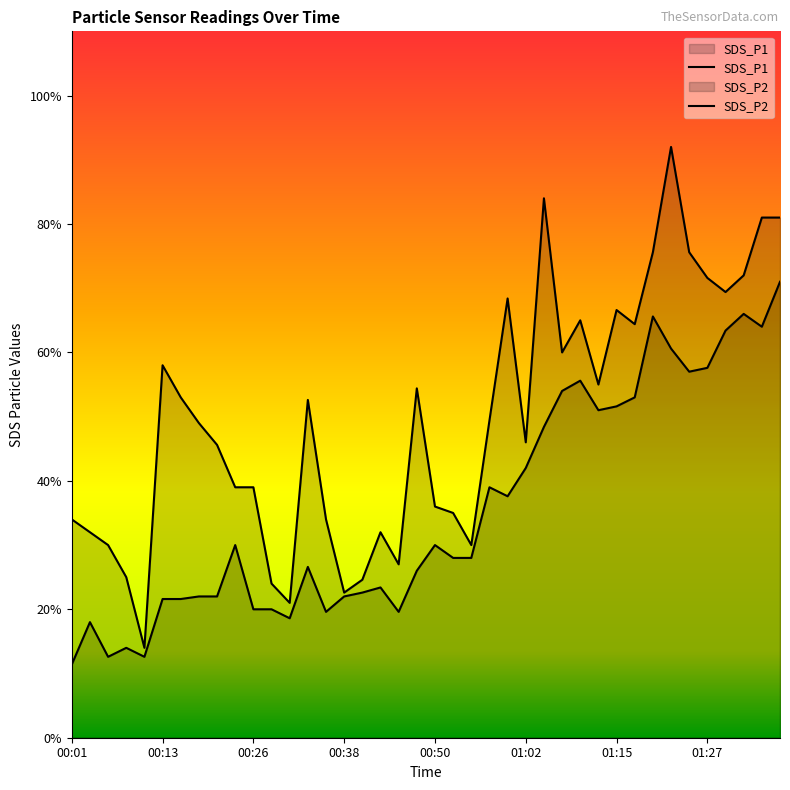

Between 28 and 39, which series saw the biggest shift?

SDS_P1